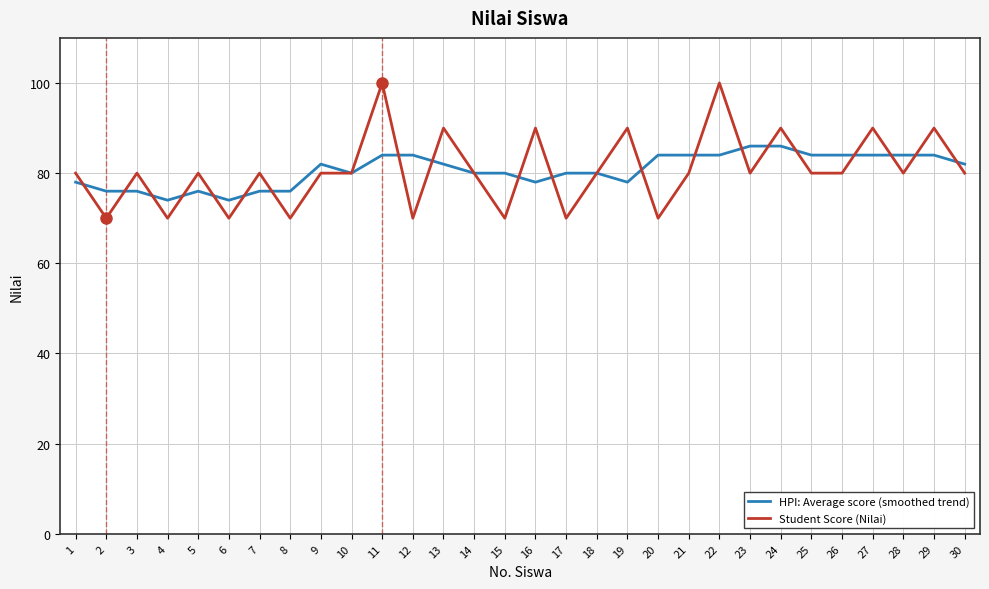

Reading right to left, what are all the values shown in this chart?

HPI: Average score (smoothed trend): 30=82	29=84	28=84	27=84	26=84	25=84	24=86	23=86	22=84	21=84	20=84	19=78	18=80	17=80	16=78	15=80	14=80	13=82	12=84	11=84	10=80	9=82	8=76	7=76	6=74	5=76	4=74	3=76	2=76	1=78
Student Score (Nilai): 30=80	29=90	28=80	27=90	26=80	25=80	24=90	23=80	22=100	21=80	20=70	19=90	18=80	17=70	16=90	15=70	14=80	13=90	12=70	11=100	10=80	9=80	8=70	7=80	6=70	5=80	4=70	3=80	2=70	1=80